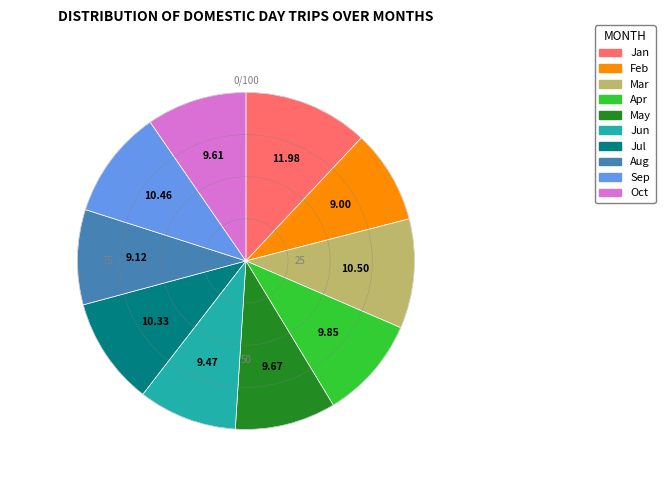

Is there a majority slice in this chart?

No